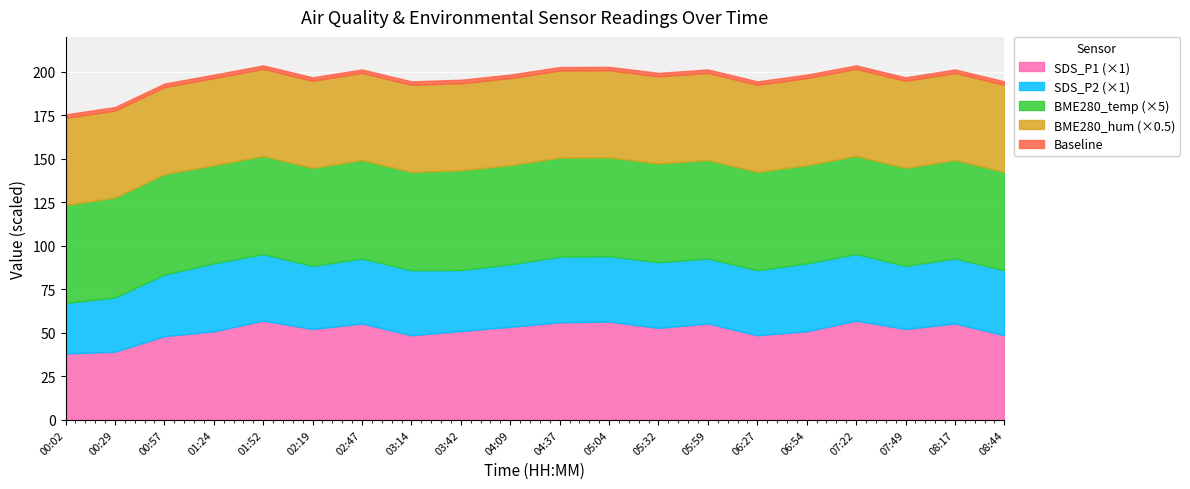

The SDS_P1 (×1) series shows 39.2 at 00:29. True or false?

True